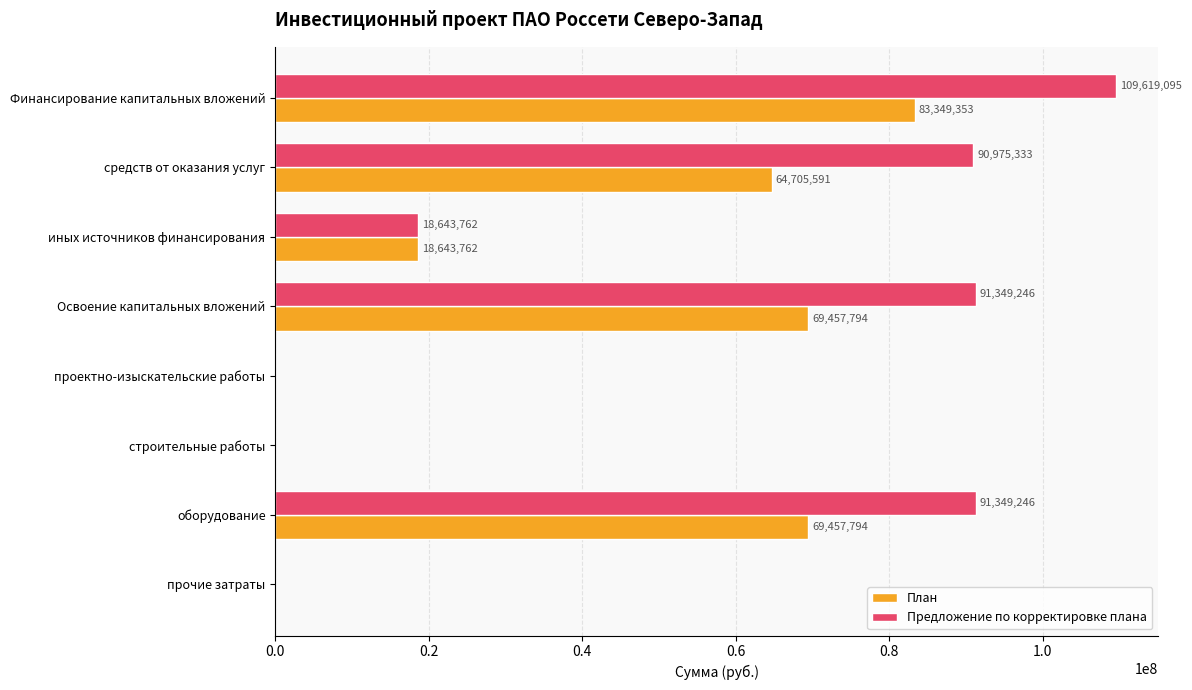

At which label does Предложение по корректировке плана reach its peak?

Финансирование капитальных вложений